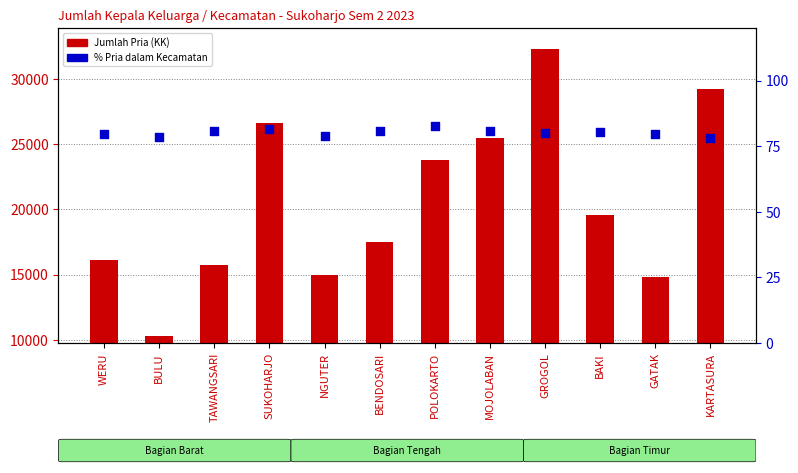

At how many categories does at least one series exceed 25182?

4